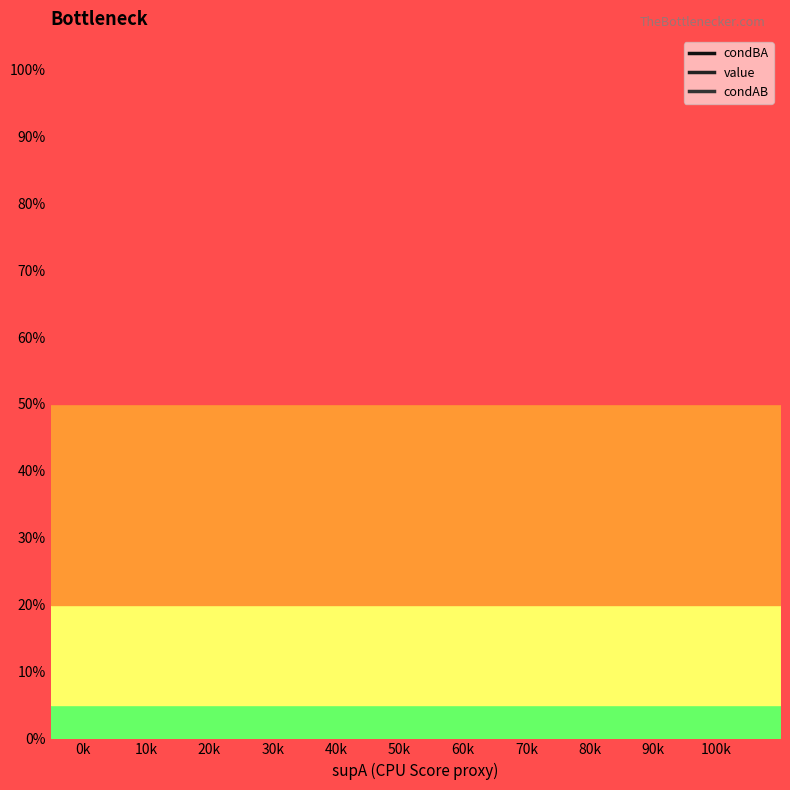

Does the chart have visible grid lines?

No